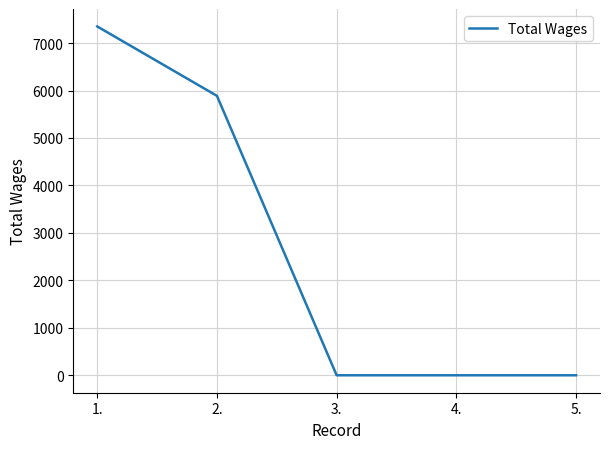

What is the average value?

2648